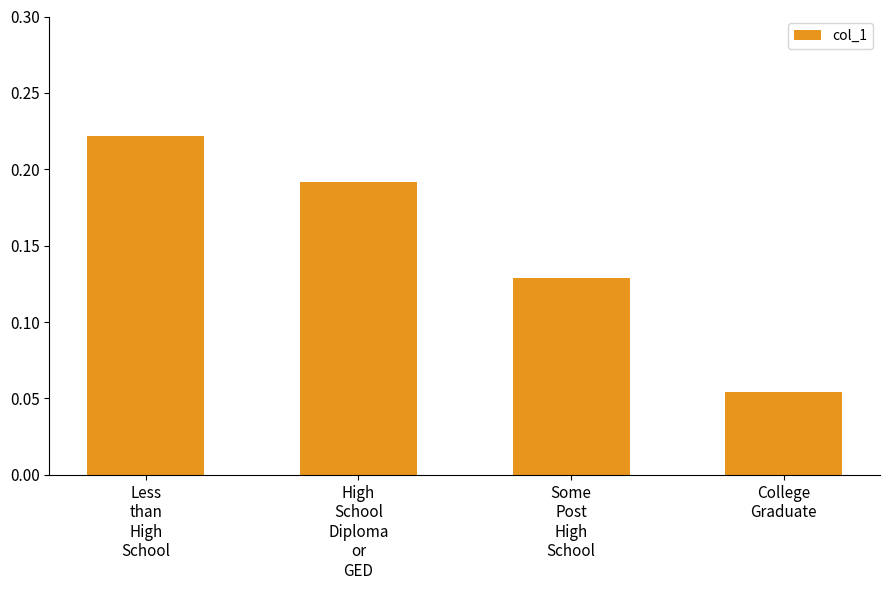

What is the sum of all values?

0.6